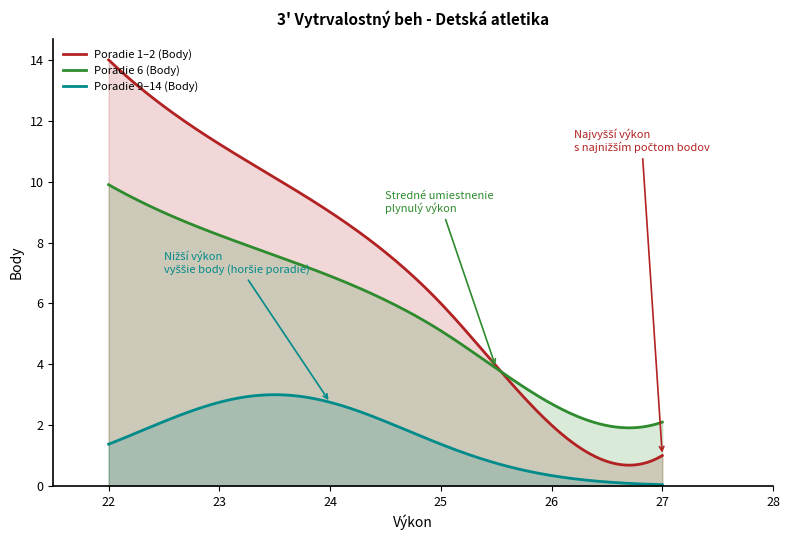

True or false: Poradie 6 (Body) and Poradie 9–14 (Body) intersect in this chart.

False